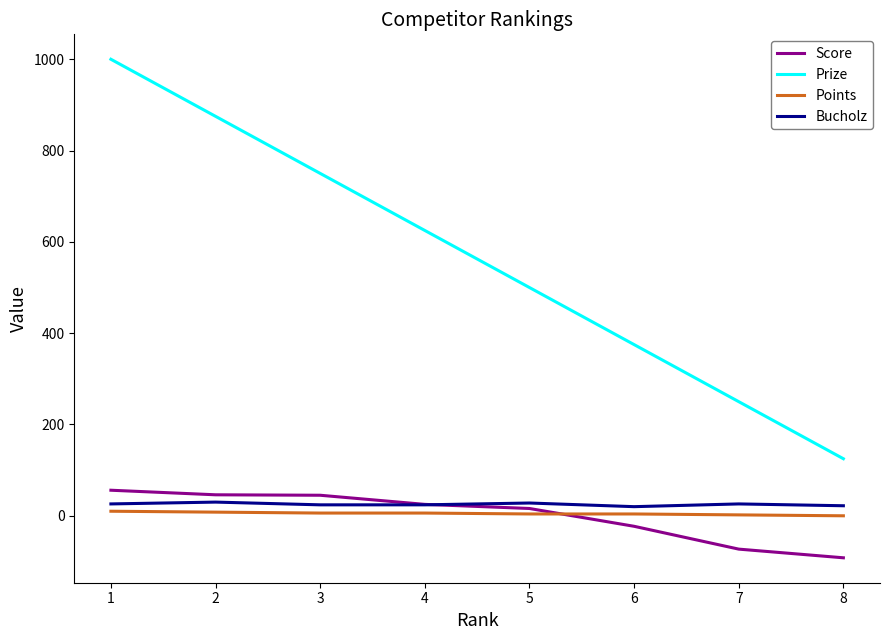

Which label corresponds to the smallest value in the chart?

8